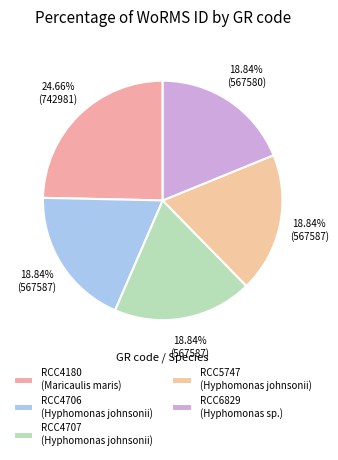

How many segments does this pie chart have?

5